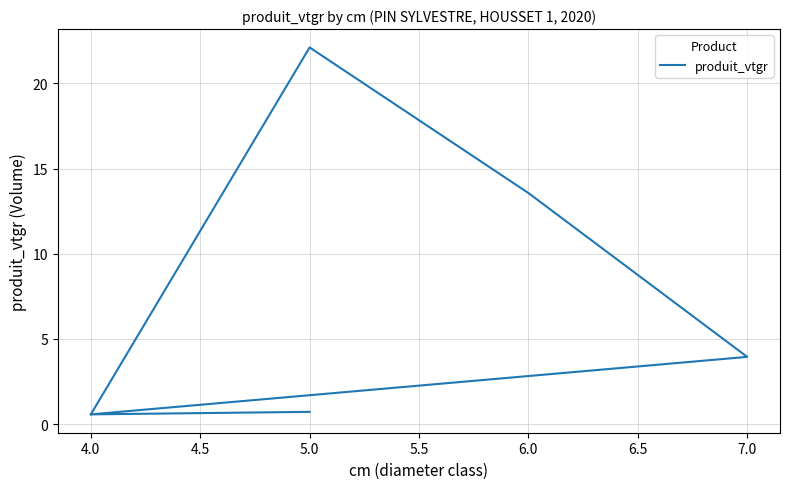

How many data points are less than 3?

3